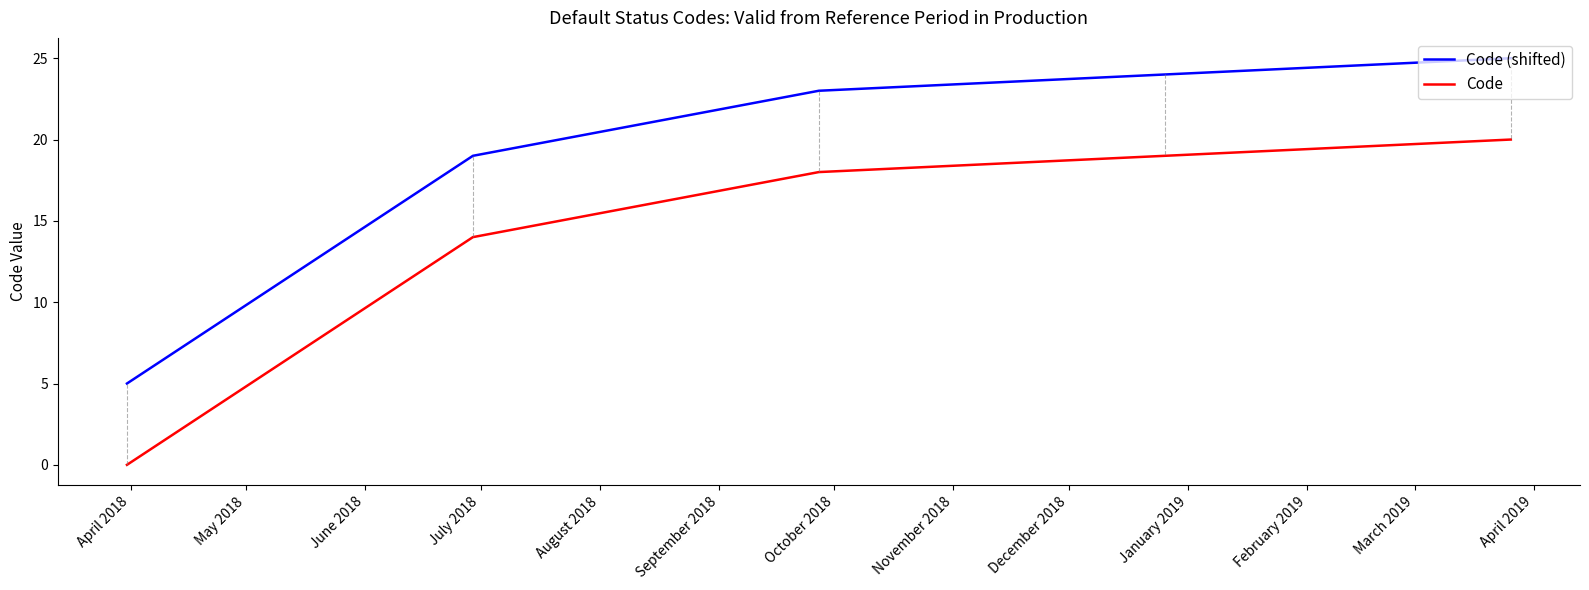

True or false: Code (shifted) and Code intersect in this chart.

False